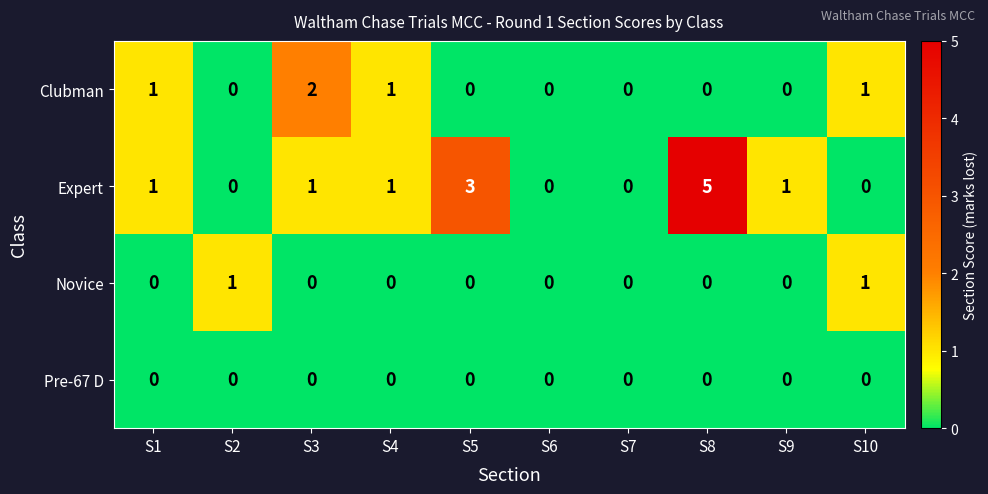

The Expert series shows 0 at S10. True or false?

True